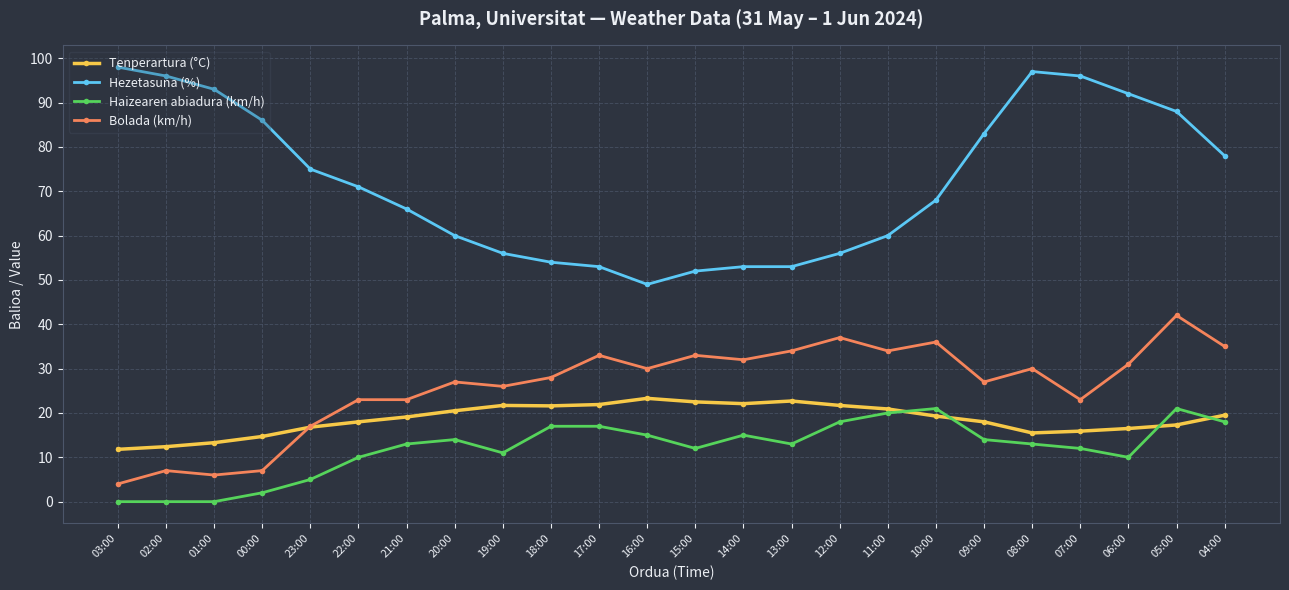

Rank the series at 07:00 from lowest to highest value.

Haizearen abiadura (km/h), Tenperartura (°C), Bolada (km/h), Hezetasuna (%)